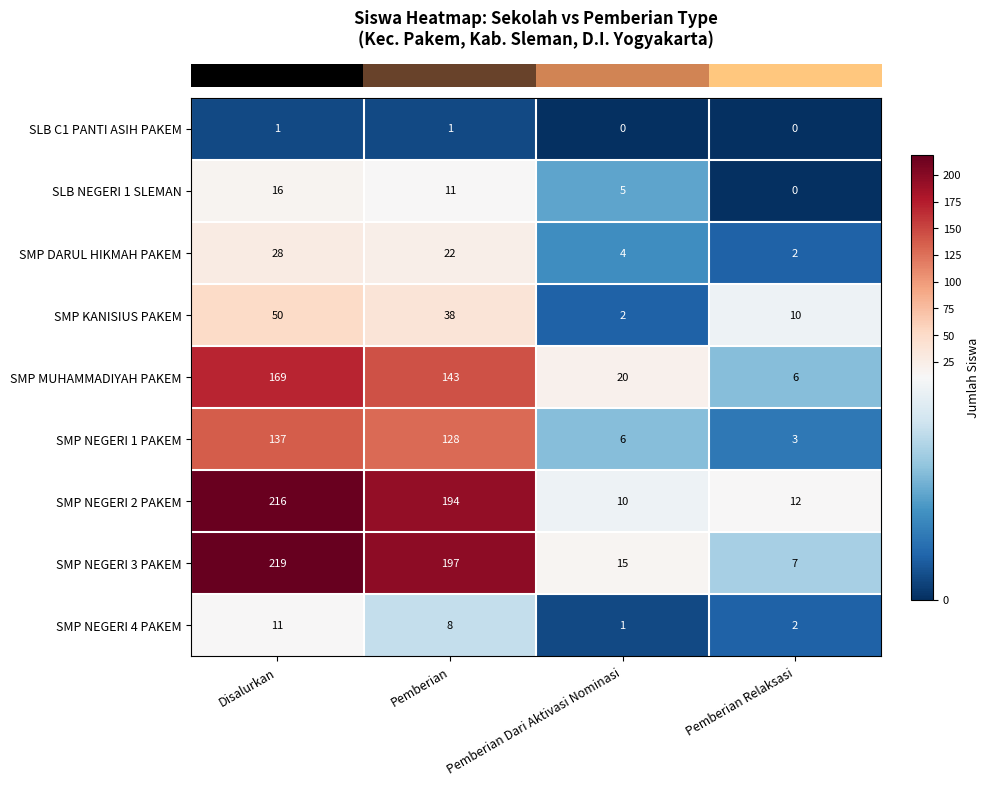

At Disalurkan, list the series in order from smallest to largest.

SLB C1 PANTI ASIH PAKEM, SMP NEGERI 4 PAKEM, SLB NEGERI 1 SLEMAN, SMP DARUL HIKMAH PAKEM, SMP KANISIUS PAKEM, SMP NEGERI 1 PAKEM, SMP MUHAMMADIYAH PAKEM, SMP NEGERI 2 PAKEM, SMP NEGERI 3 PAKEM